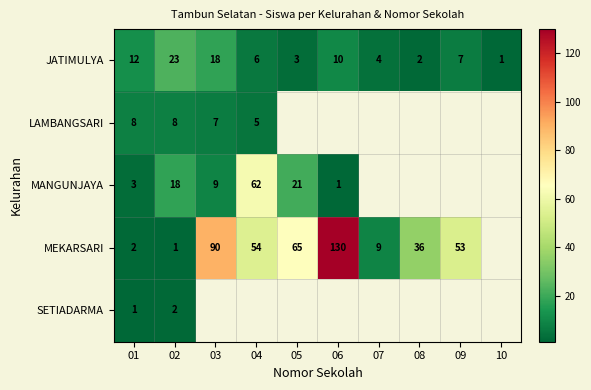

At how many categories does at least one series exceed 19?

7